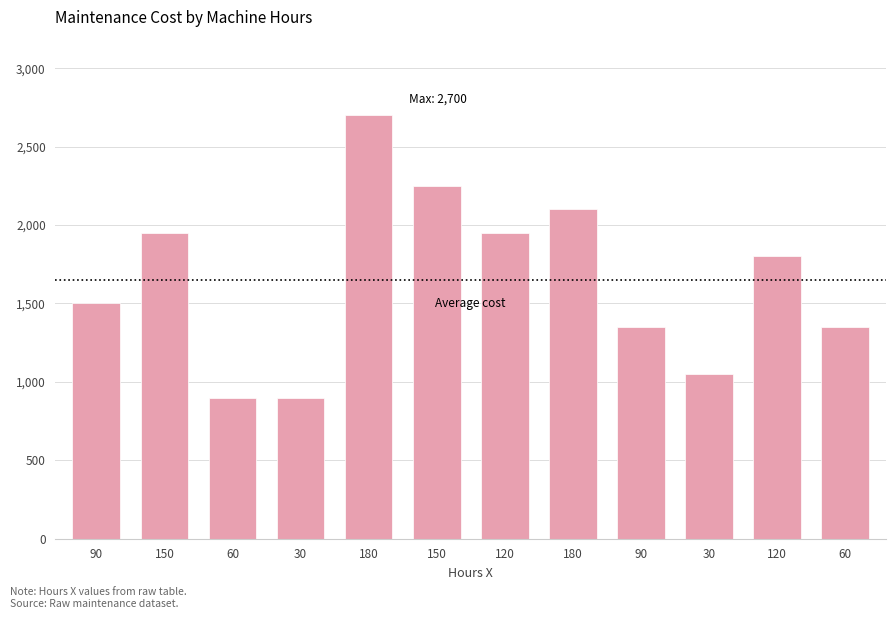

Reading left to right, extract all data points from this chart.

90=1500	150=1950	60=900	30=900	180=2700	150=2250	120=1950	180=2100	90=1350	30=1050	120=1800	60=1350